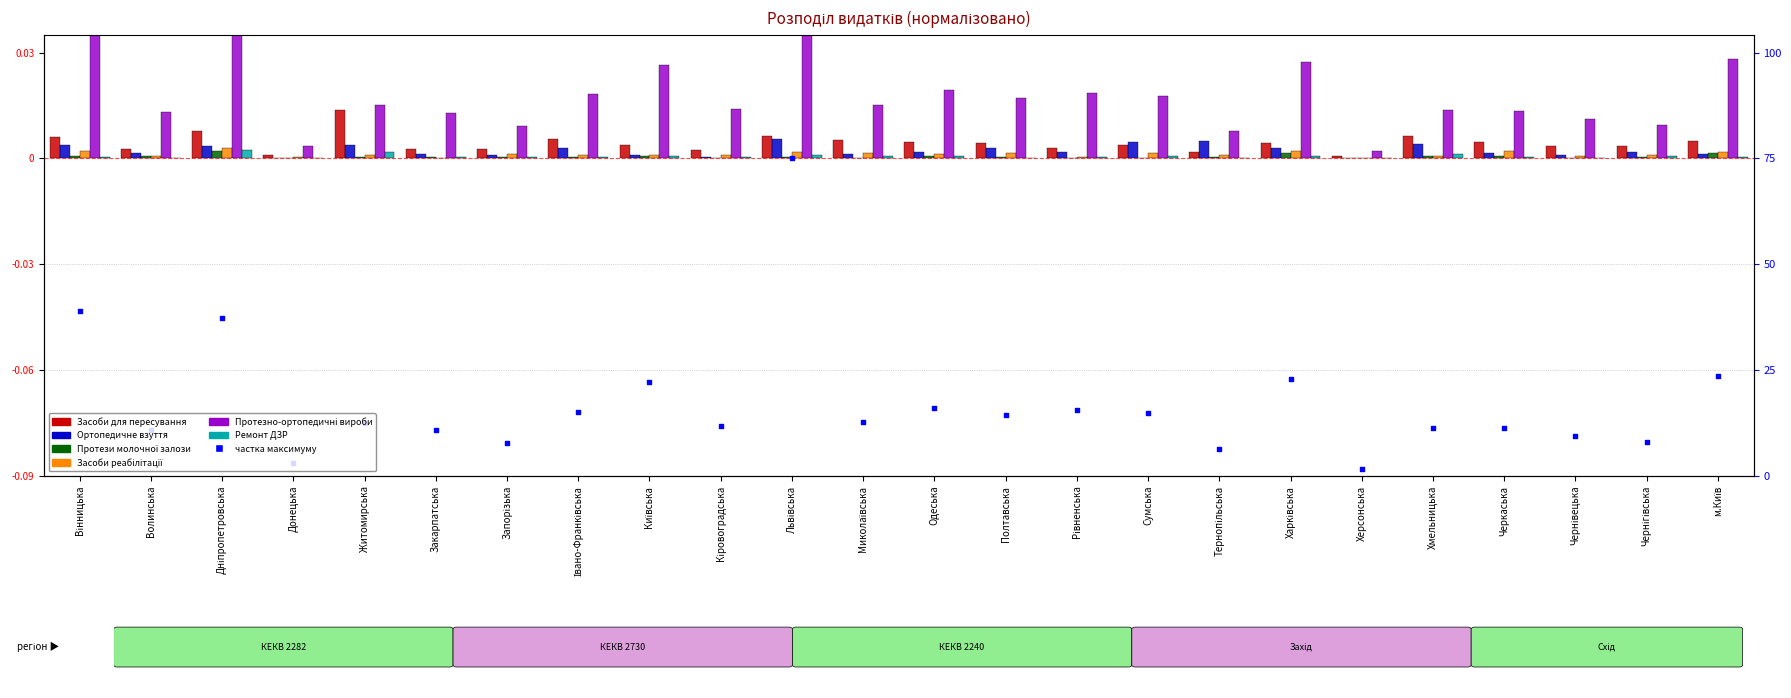

Which series contains the highest Y value?

Протезно-ортопедичні вироби